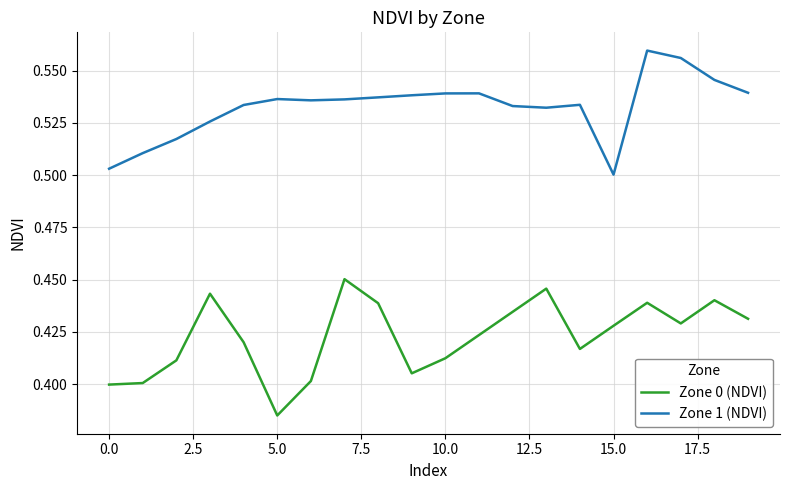

Which series has the largest total across all categories?

Zone 1 (NDVI)